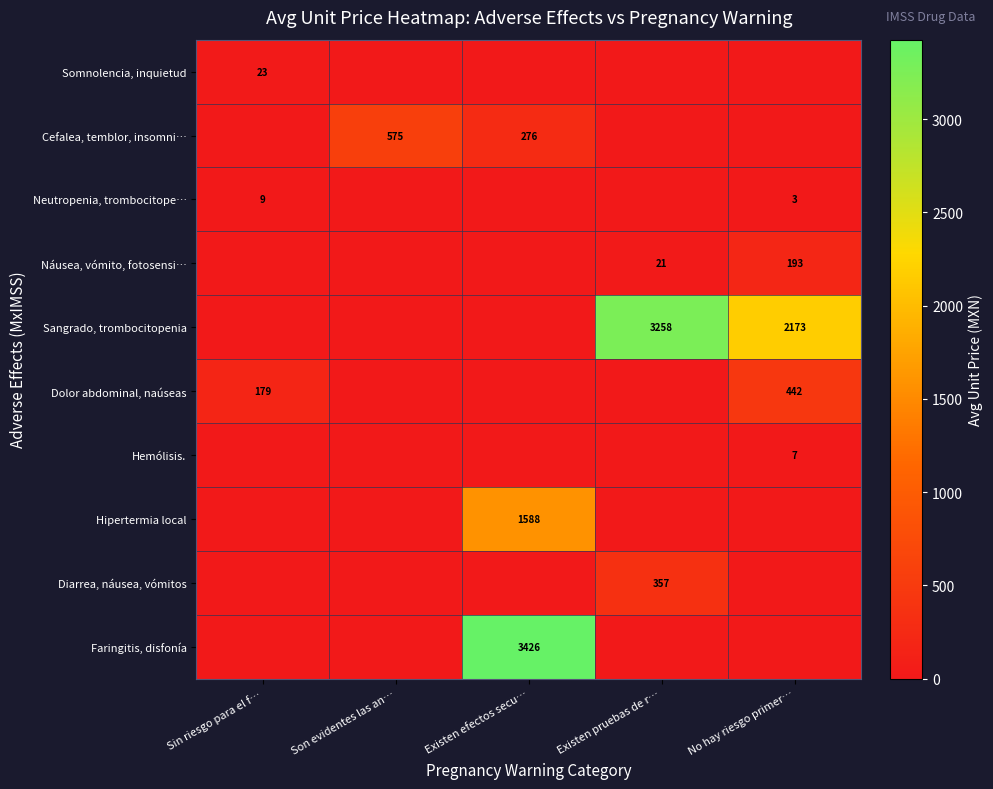

The value of Neutropenia, trombocitope… at No hay riesgo primer… is 3. True or false?

True